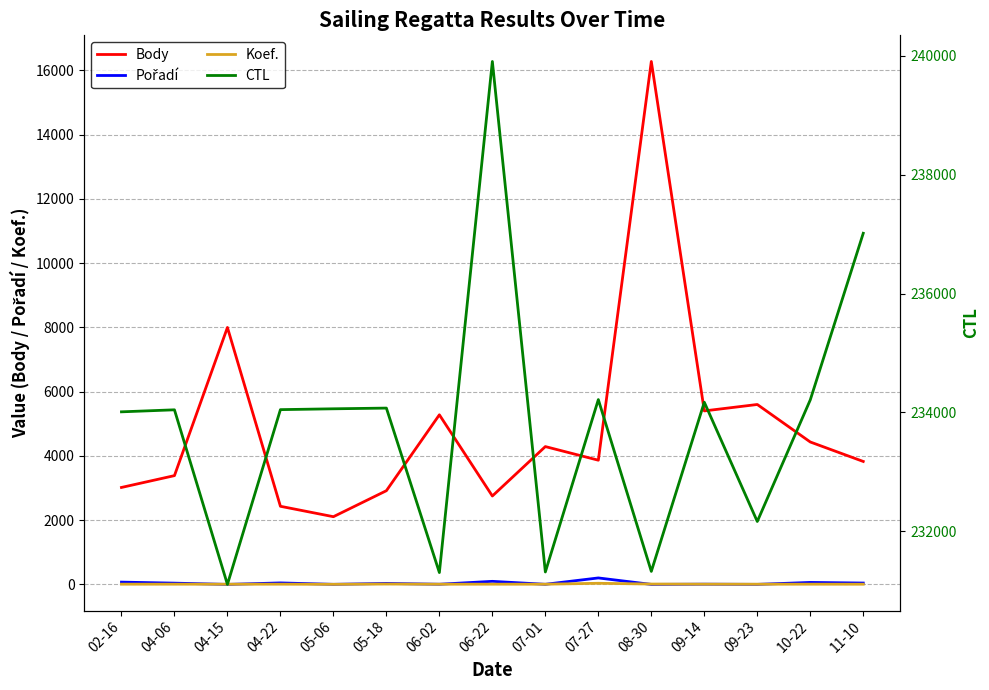

Does the chart display data point markers on the line(s)?

No